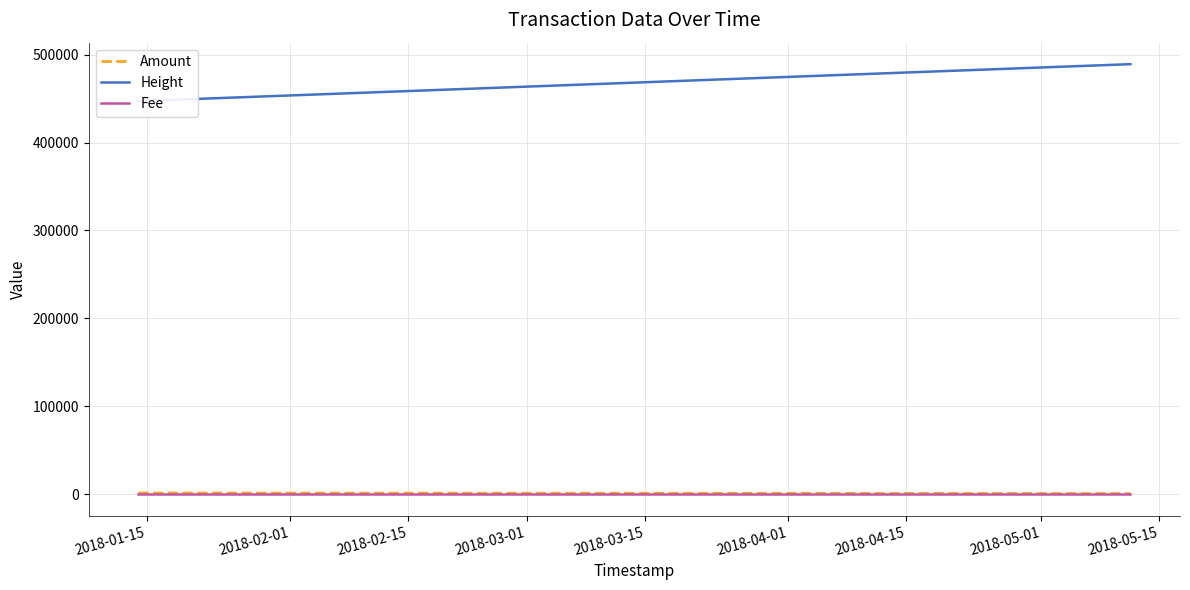

Reading left to right, extract all data points from this chart.

Amount: 1362	1361	710	709
Height: 447153	447156	489161	489164
Fee: 1	1	1	1